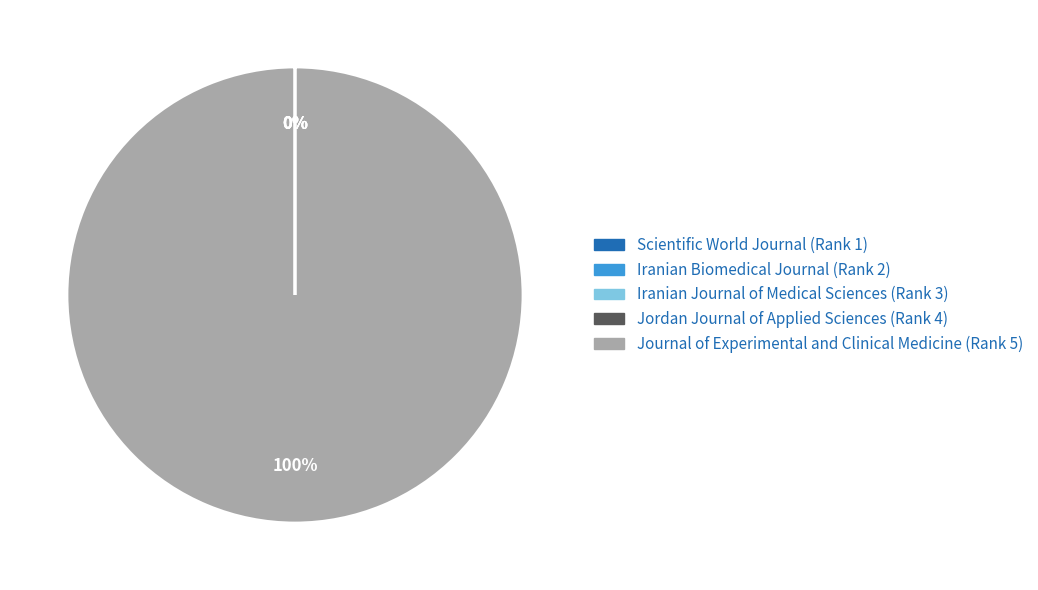

What is the largest slice in the pie chart?

Journal of Experimental and Clinical Medicine (Rank 5)